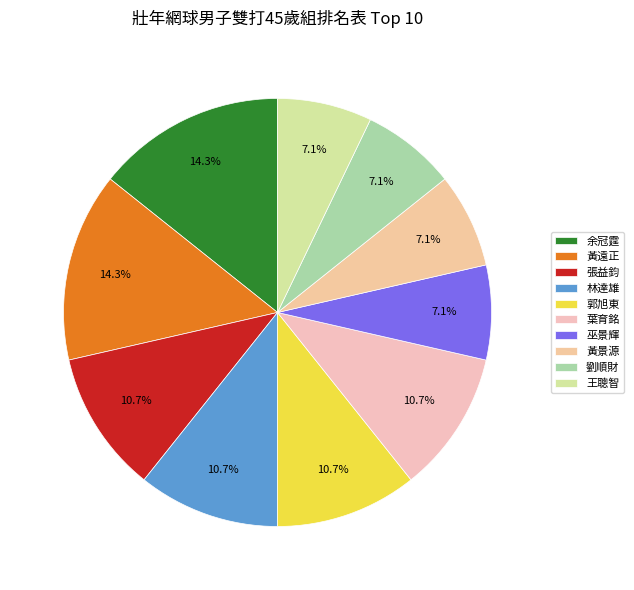

How many slices are in this pie chart?

10